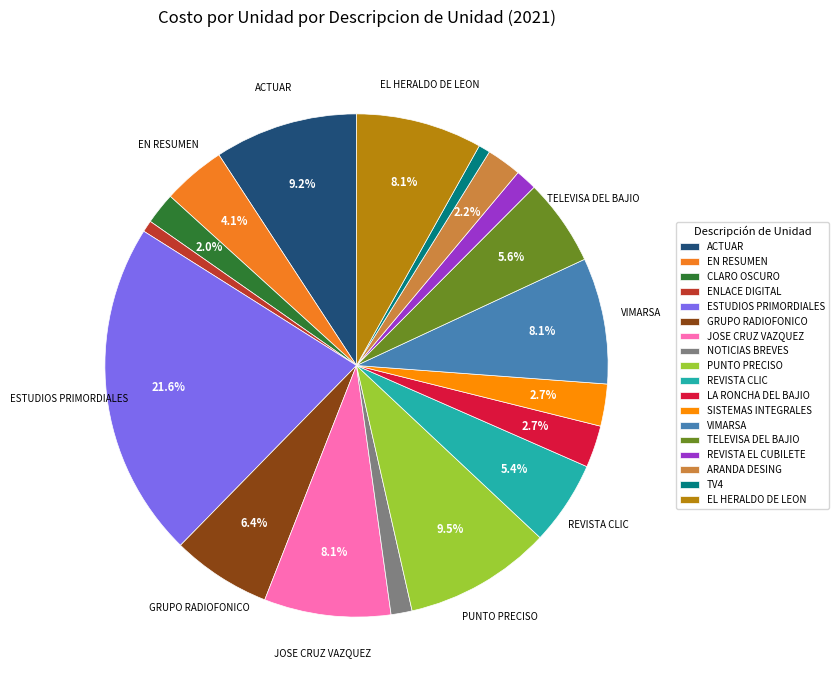

Count the number of slices in the pie.

18